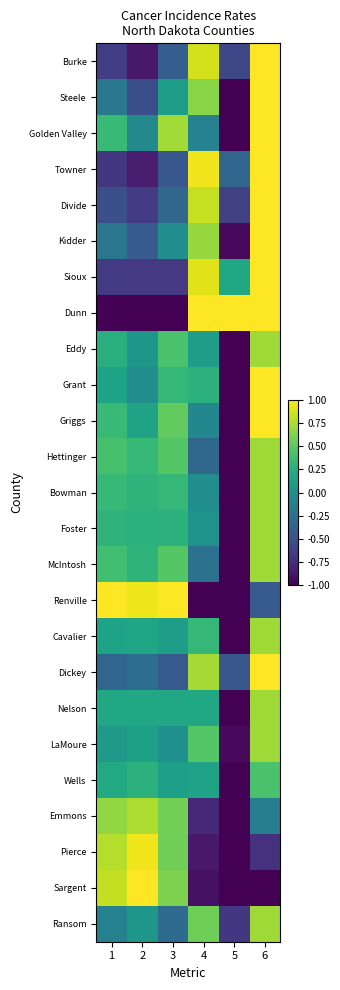

What is the maximum value shown in the chart?

1.0